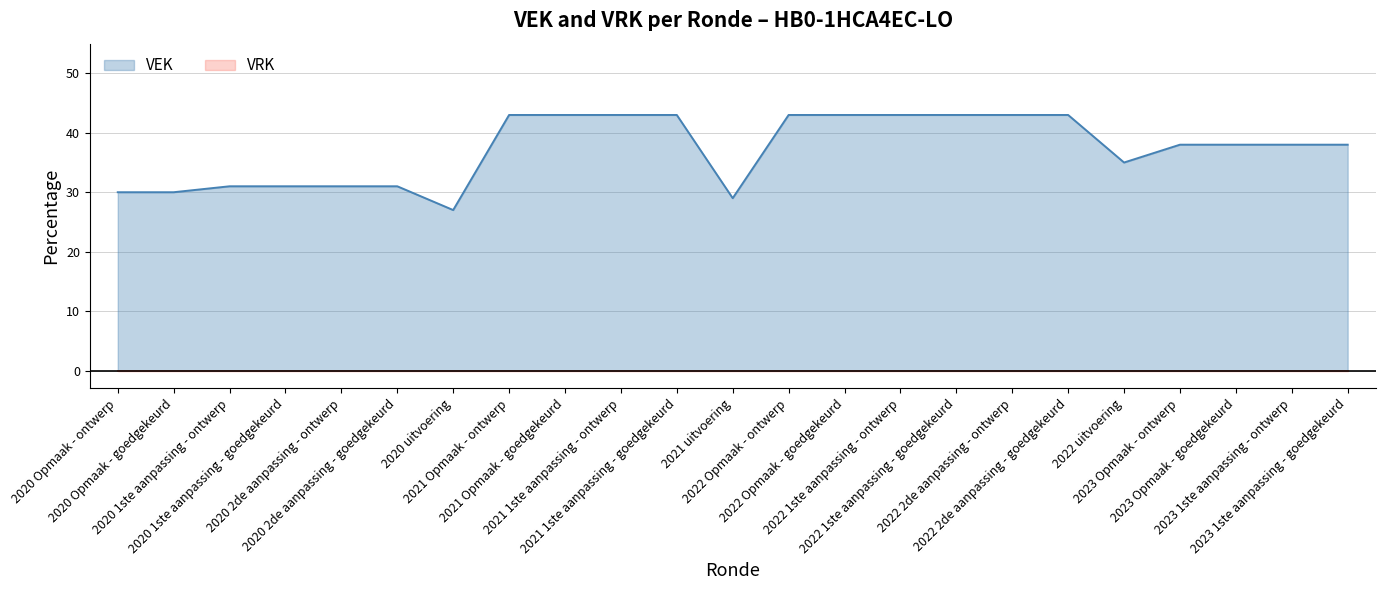

Reading right to left, transcribe all the data shown in this chart.

38	38	38	38	35	43	43	43	43	43	43	29	43	43	43	43	27	31	31	31	31	30	30